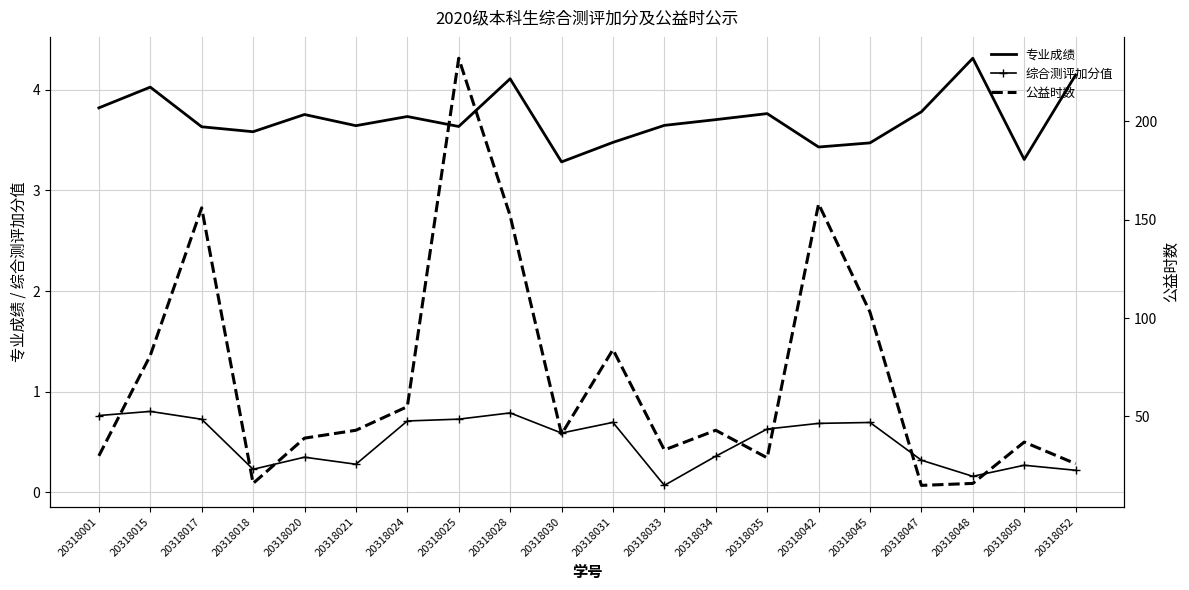

Which category has the lowest value across all series?

20318033